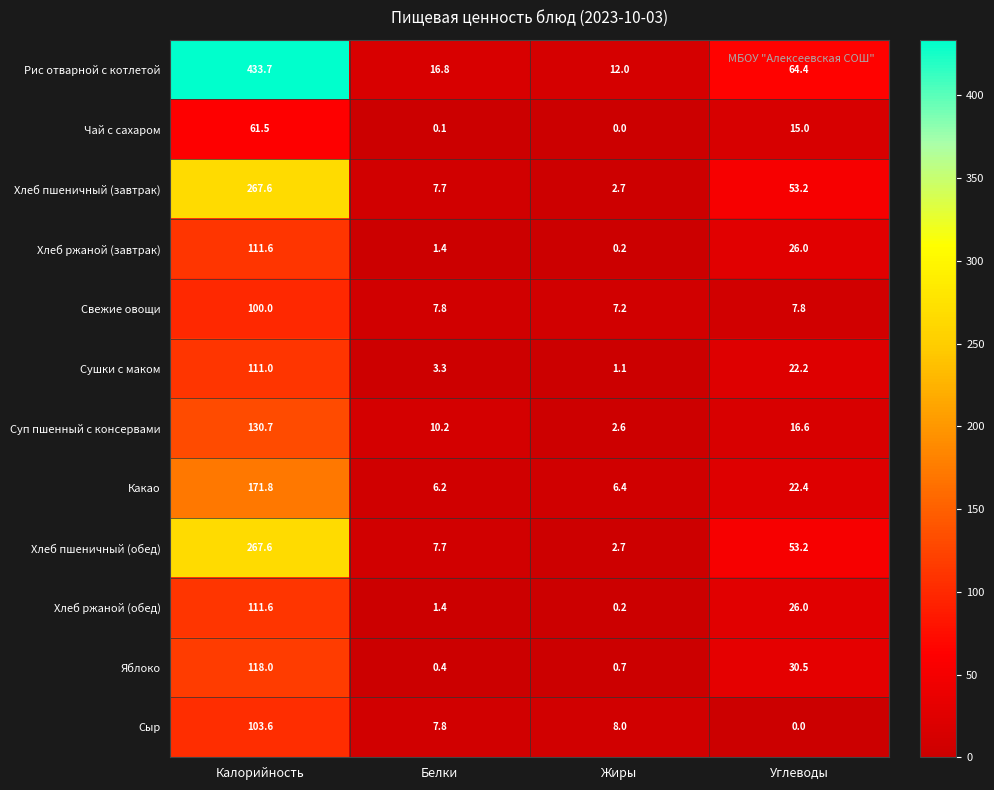

Which series has the largest total across all categories?

Рис отварной с котлетой